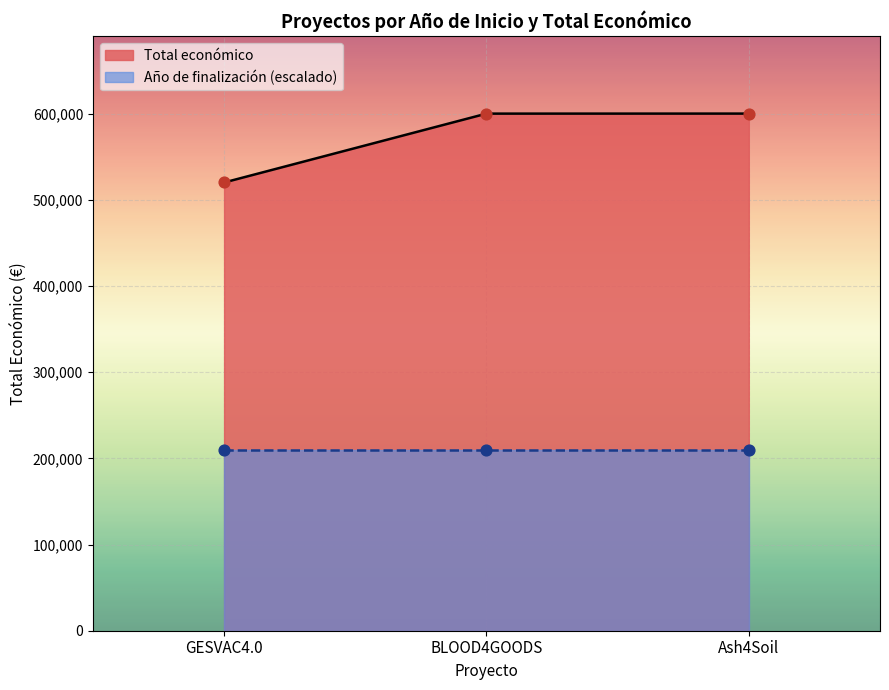

The value of Total económico at GESVAC4.0 is 799690. True or false?

False